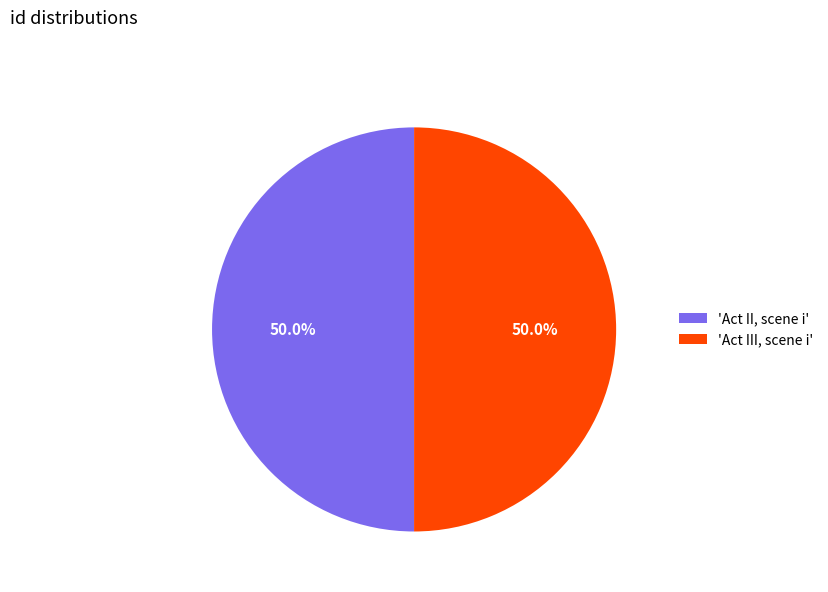

What percentage do 'Act II, scene i' and 'Act III, scene i' together represent?

100.0%